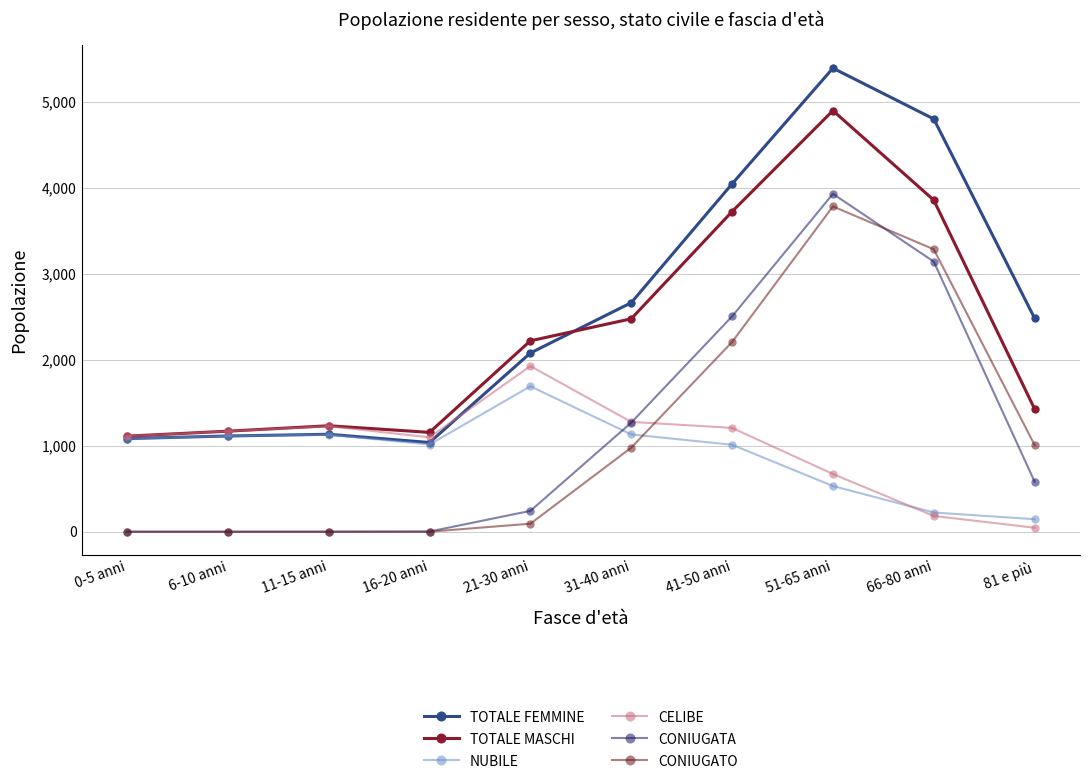

What are all the series names shown in the legend?

TOTALE FEMMINE, TOTALE MASCHI, NUBILE, CELIBE, CONIUGATA, CONIUGATO